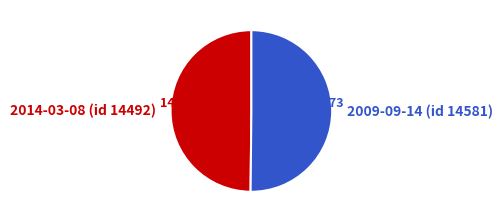

How many slices are in this pie chart?

2